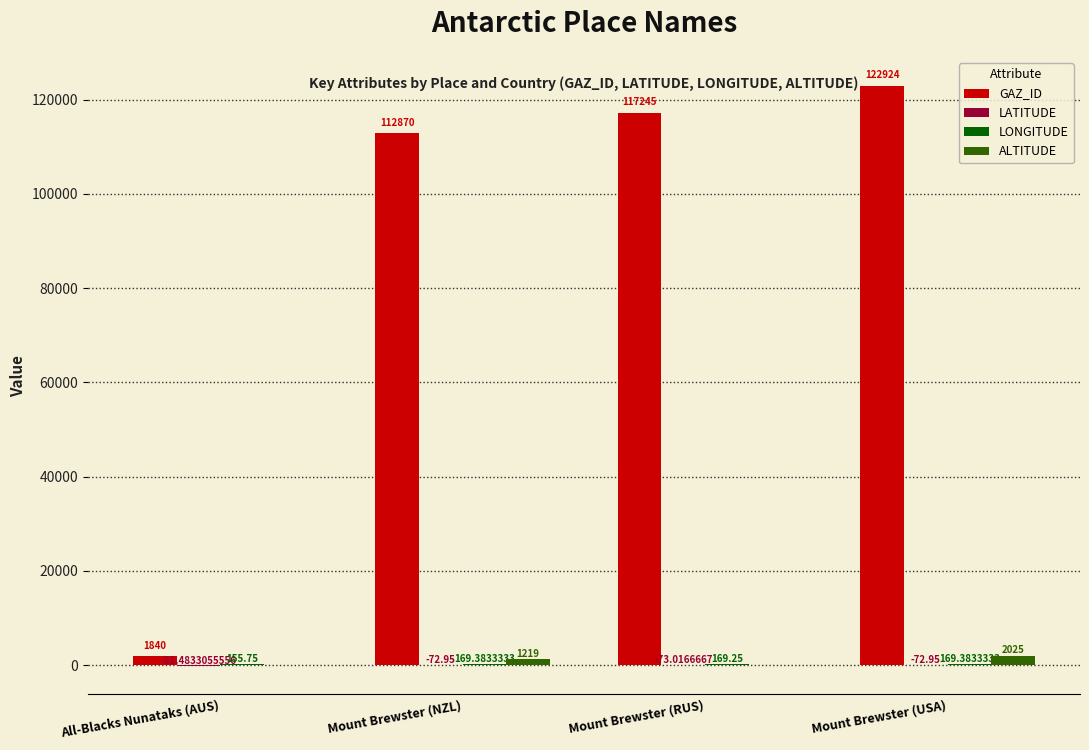

What is the total value across all series at All-Blacks Nunataks (AUS)?

1914.3